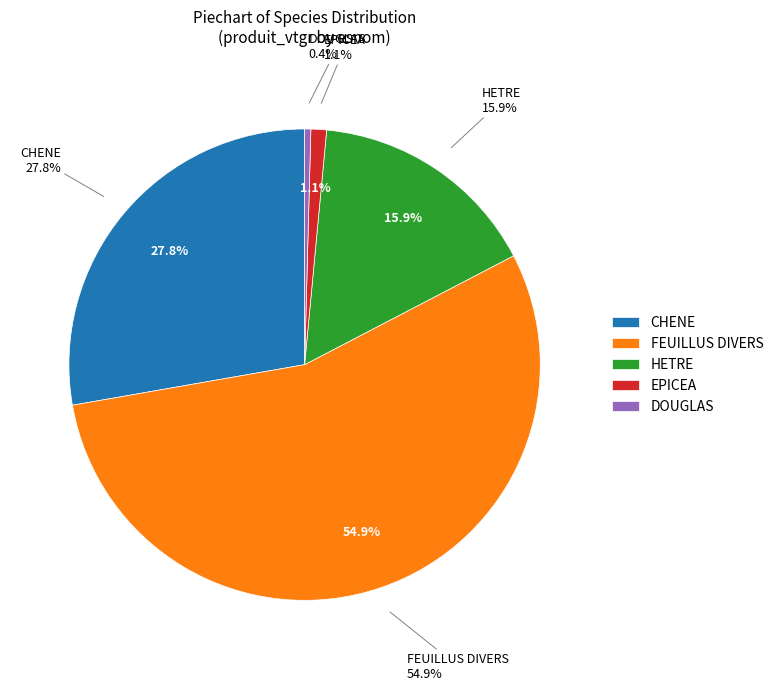

To the nearest percent, what is the average slice percentage?

20%